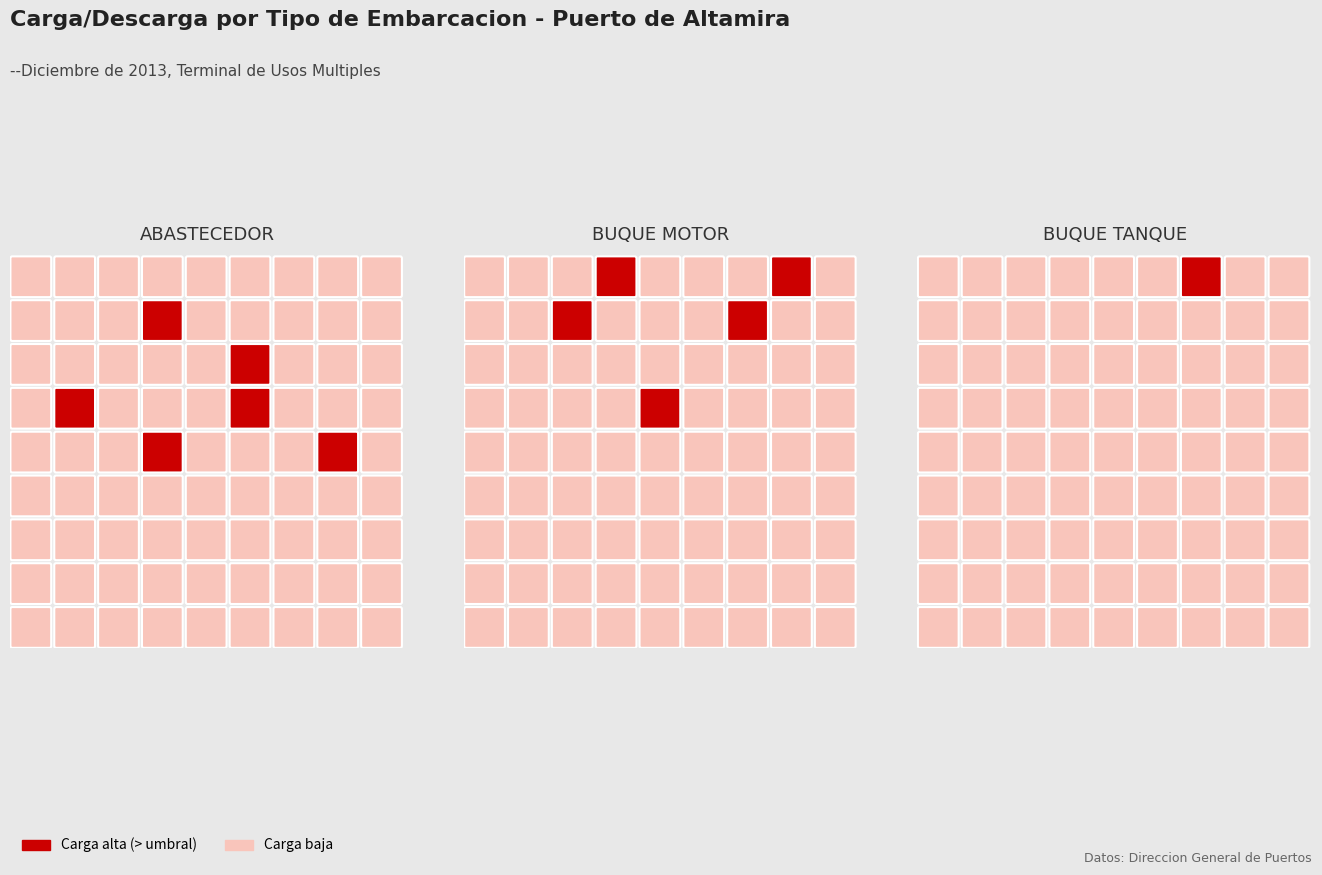

Between 0 and 5, which series saw the biggest shift?

BUQUE TANQUE